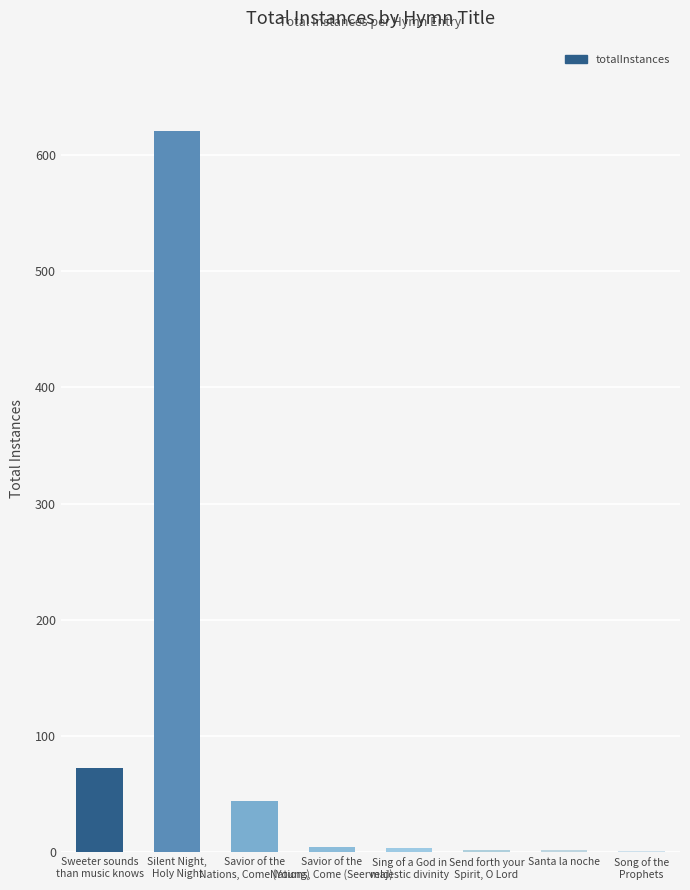

The value at Sing of a God in
majestic divinity is 4. True or false?

True